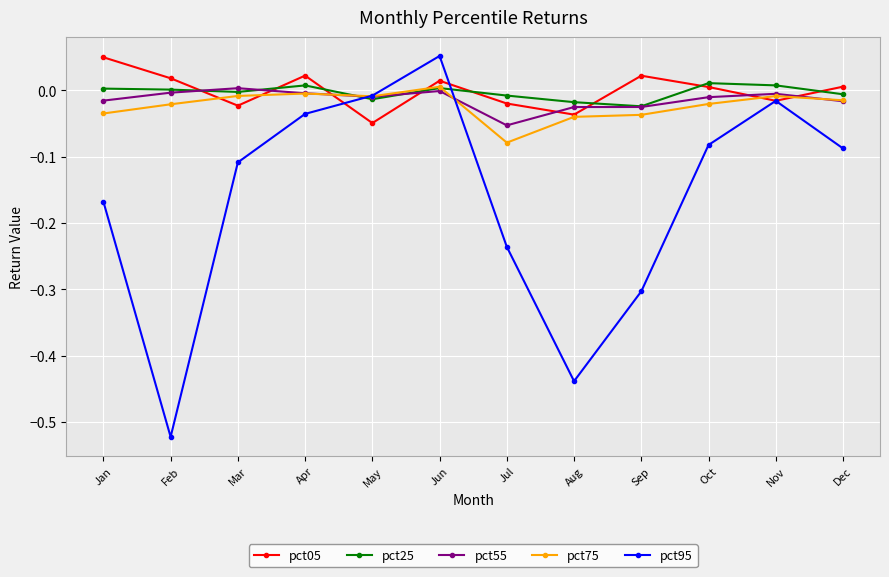

True or false: pct05 has a value of 0.0 at Feb.

True